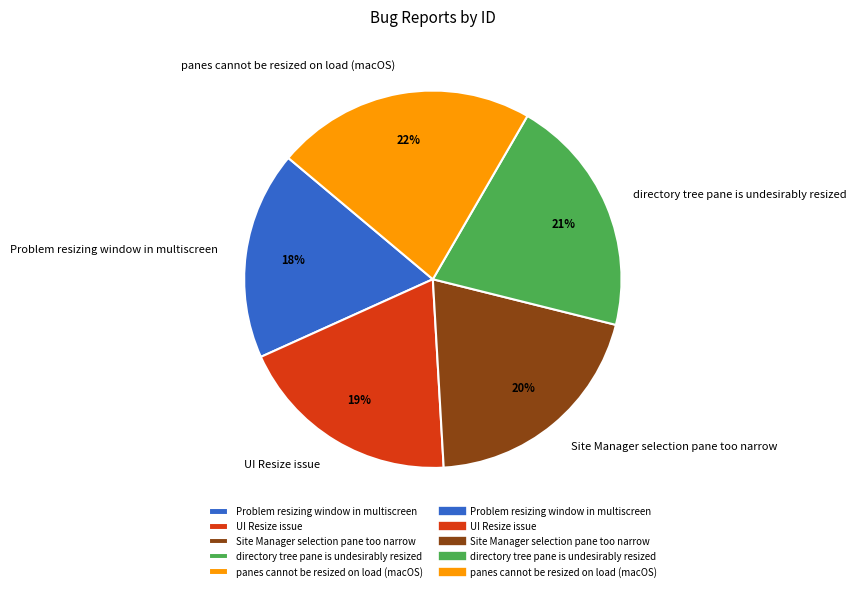

Is the sum of Problem resizing window in multiscreen and Site Manager selection pane too narrow greater than half?

No